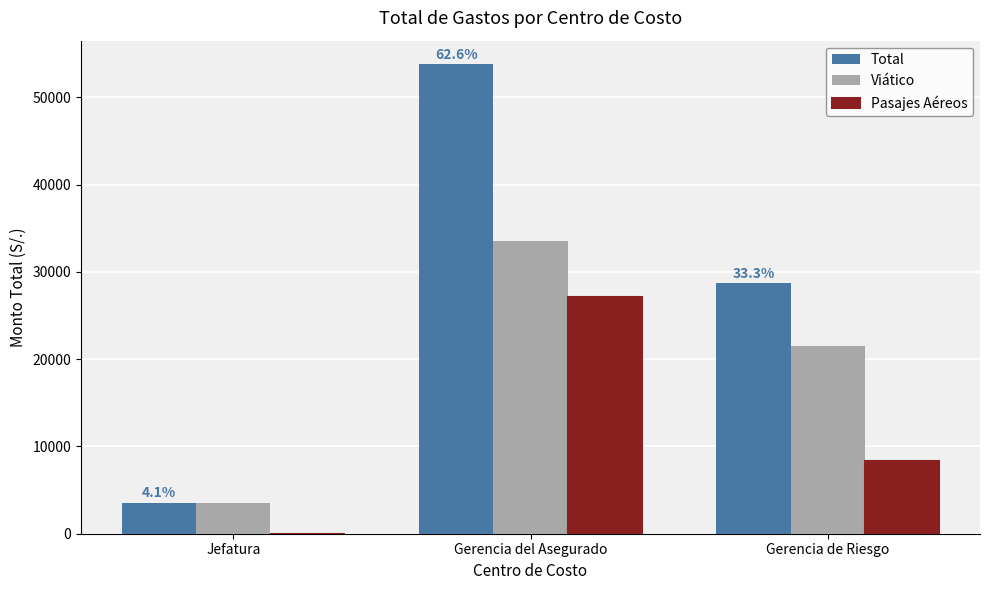

Is the value of Viático at Gerencia del Asegurado greater than the value of Total at Jefatura?

Yes